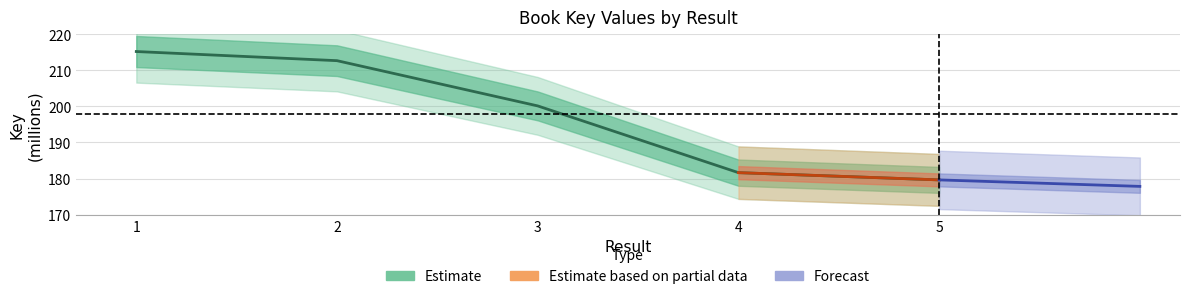

What is the ratio of the value at 5 to the value at 3?

0.9